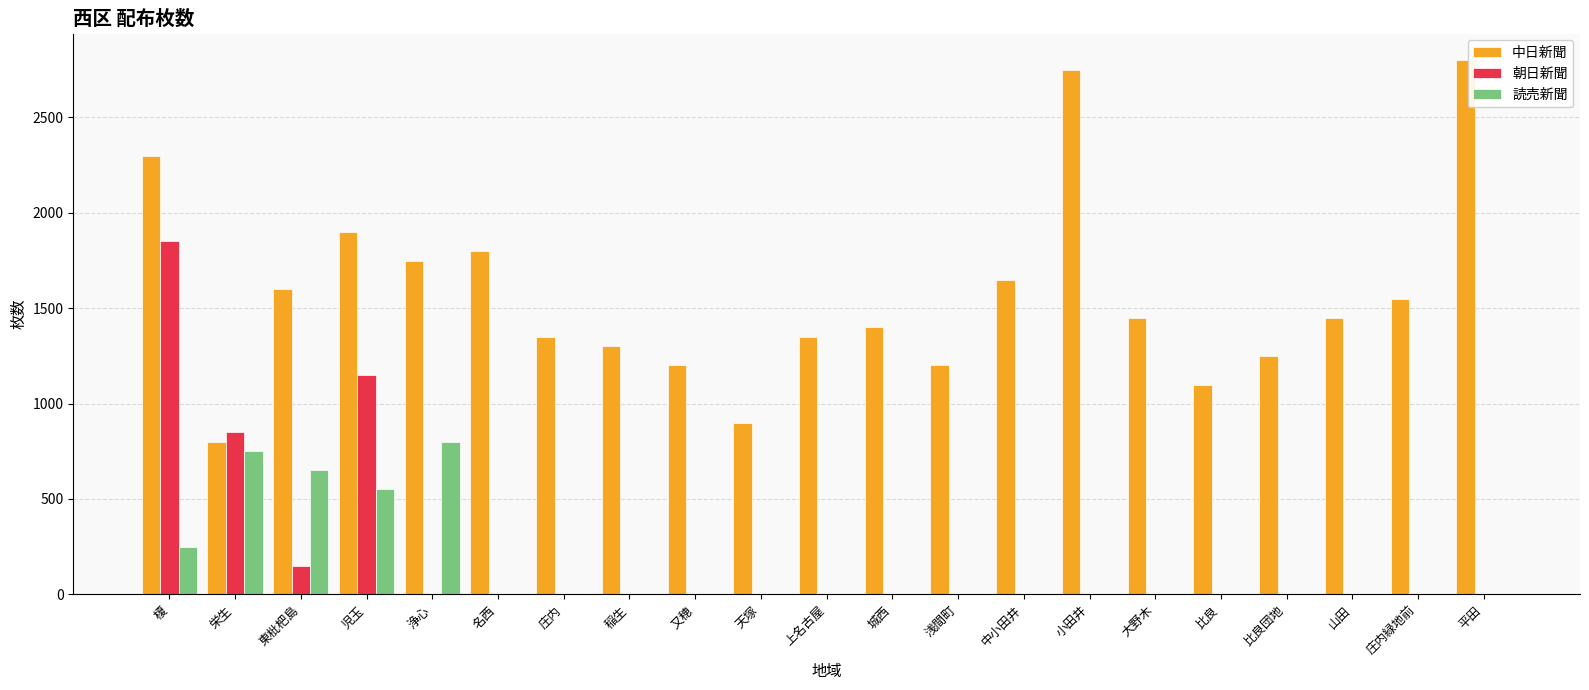

Which series changed the most between 榎 and 山田?

朝日新聞